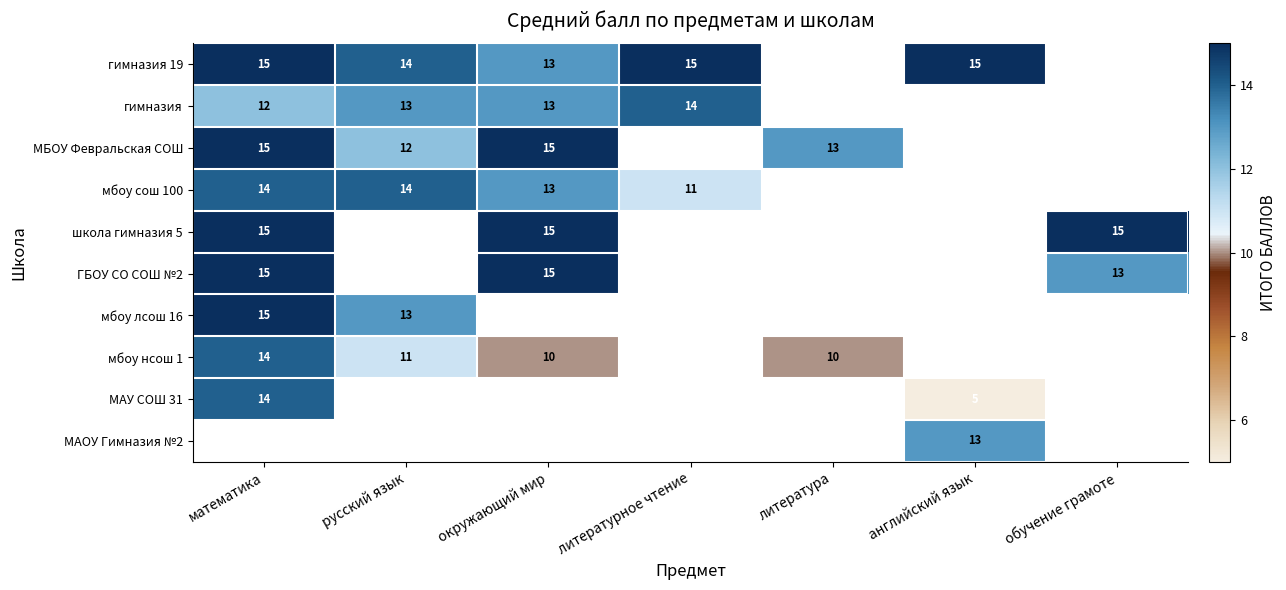

True or false: мбоу лсош 16 has a value of 13 at русский язык.

True